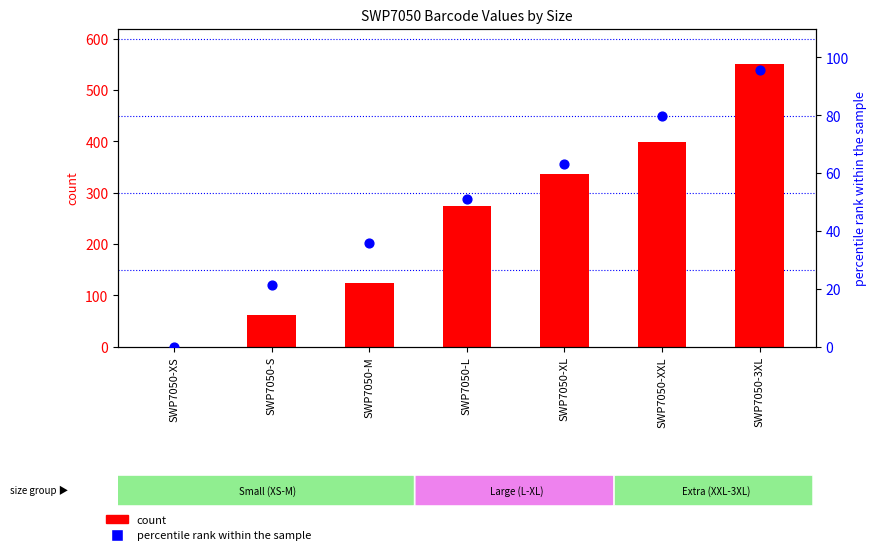

Which series has the largest total across all categories?

count